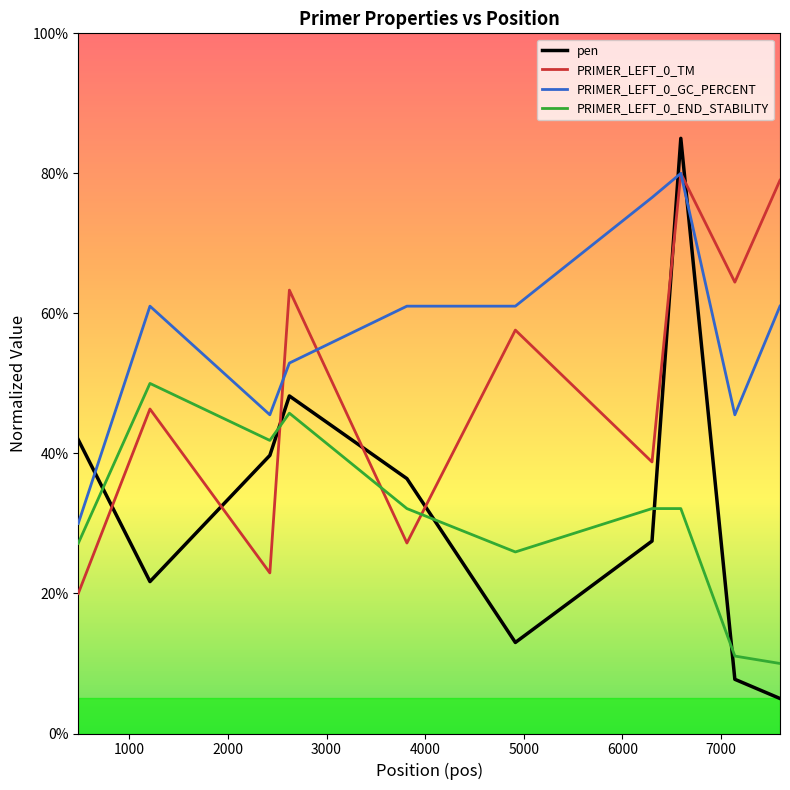

What are all the series names shown in the legend?

pen, PRIMER_LEFT_0_TM, PRIMER_LEFT_0_GC_PERCENT, PRIMER_LEFT_0_END_STABILITY